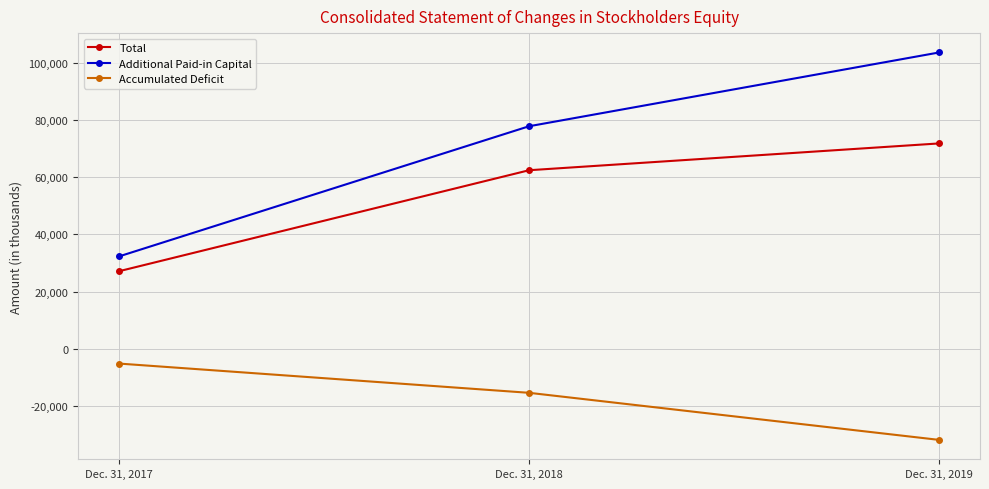

List the series in order of their overall mean, lowest first.

Accumulated Deficit, Total, Additional Paid-in Capital